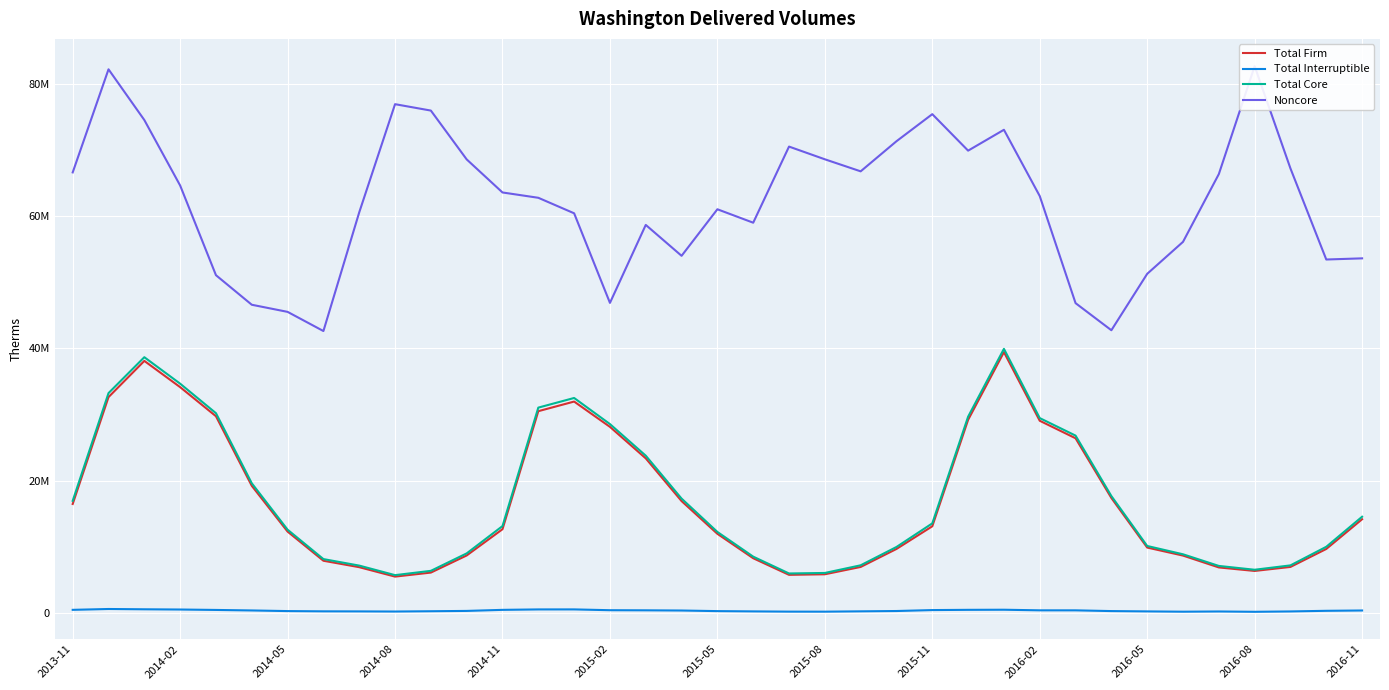

Between 14 and 23, which series saw the biggest shift?

Total Core